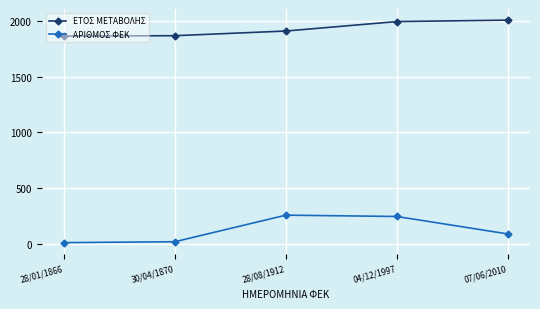

How many values in the ΑΡΙΘΜΟΣ ΦΕΚ series are below 87?

2